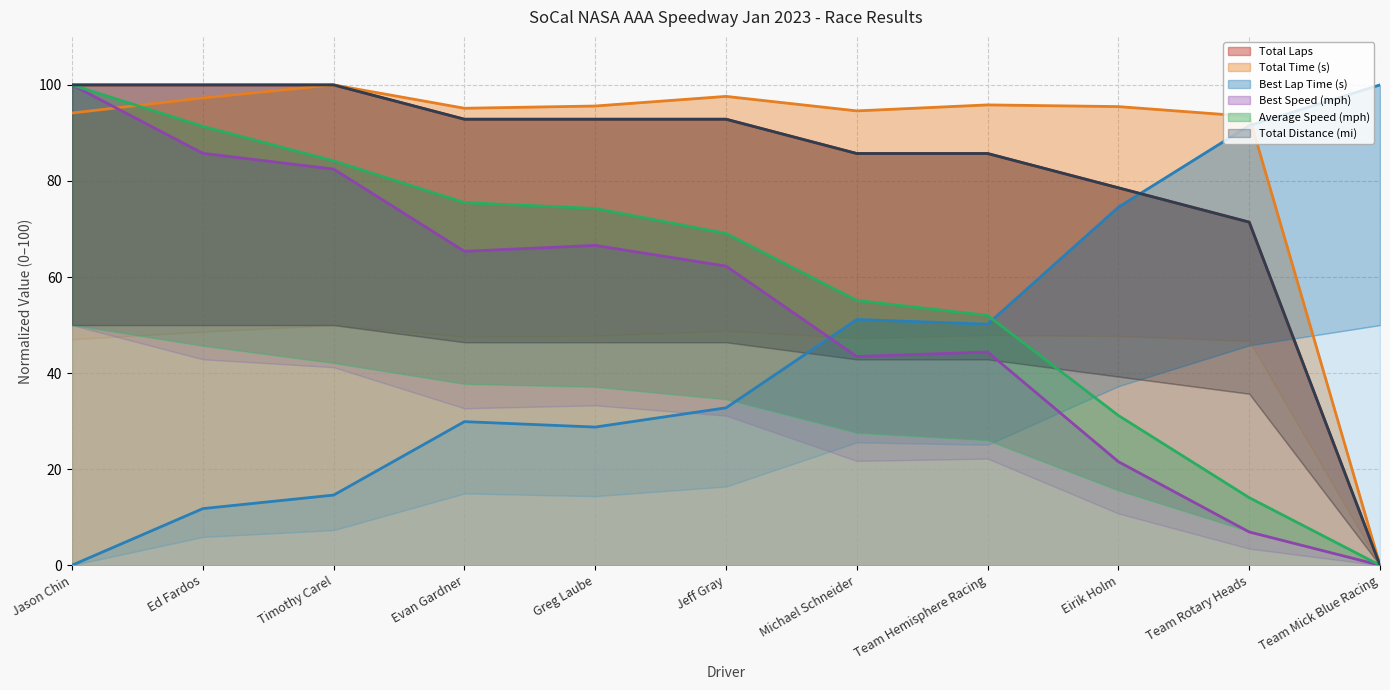

At how many categories does at least one series exceed 73?

11